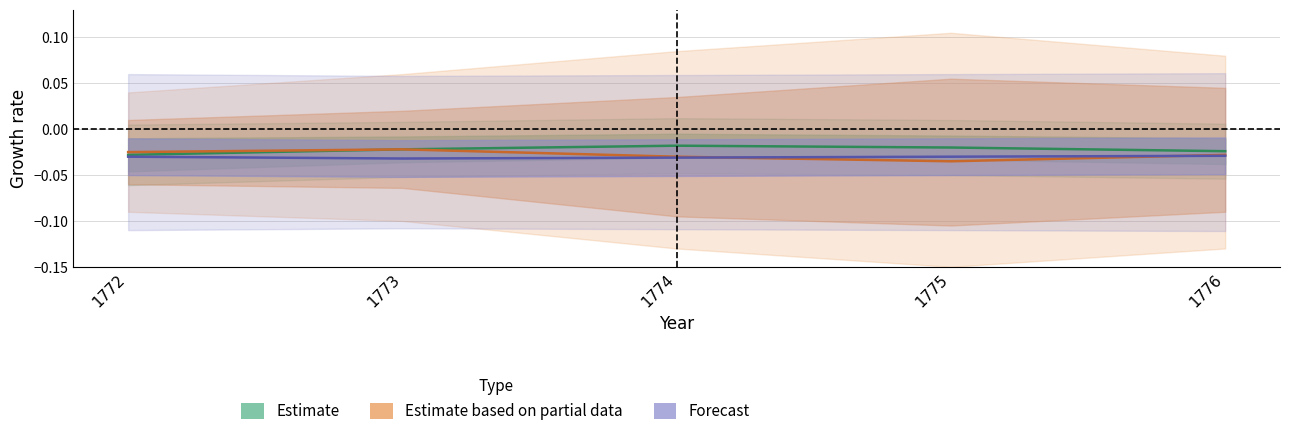

At which category does Forecast reach its first local valley?

1773